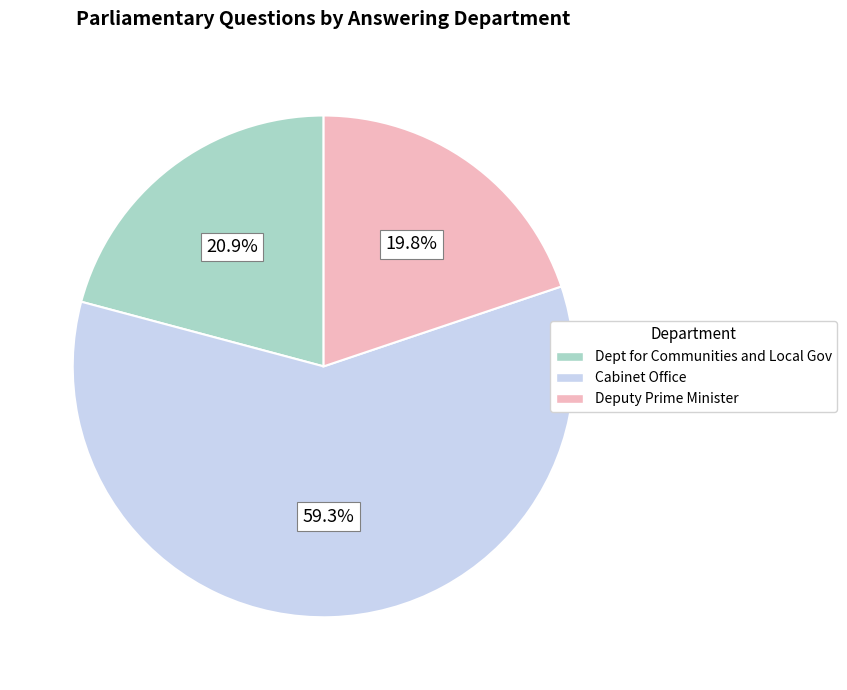

Approximately how many times larger is the value at Cabinet Office compared to Dept for Communities and Local Gov?

2.8